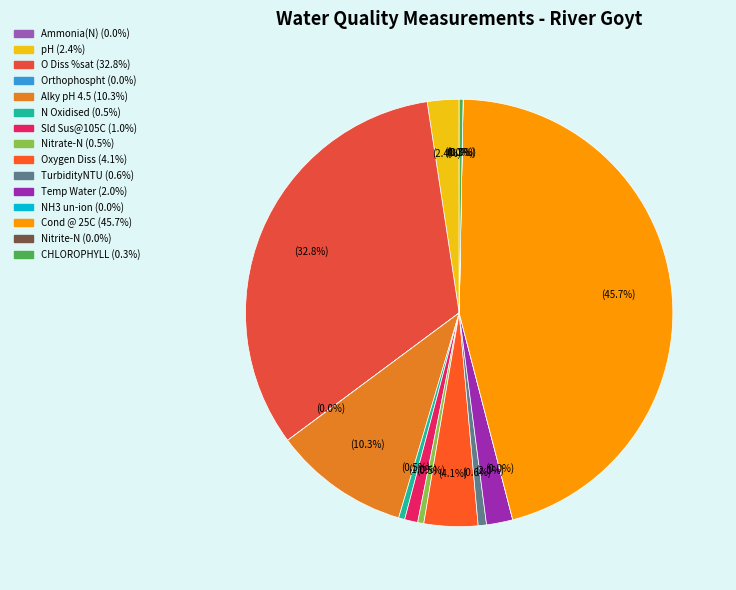

What is the total percentage of O Diss %sat and CHLOROPHYLL?

33.1%